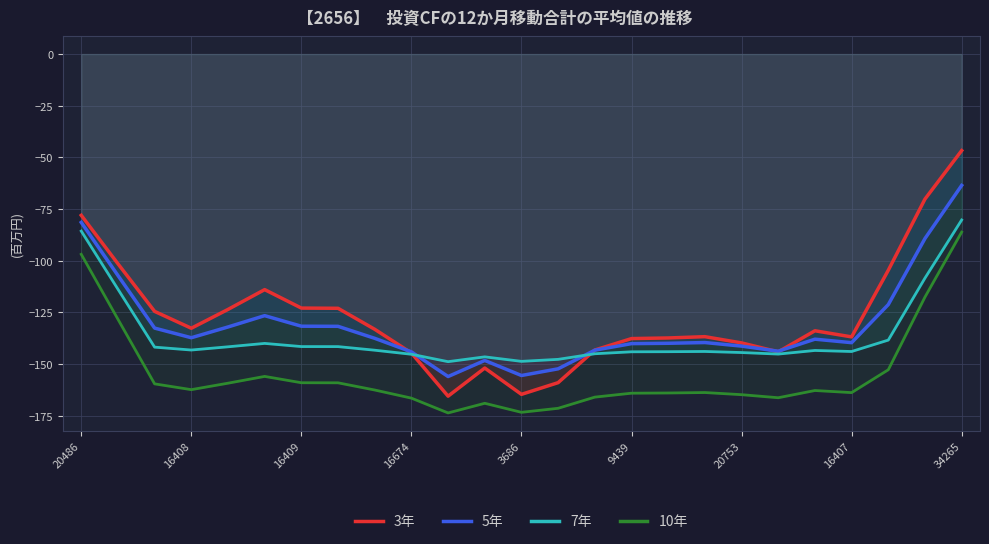

At how many categories does at least one series exceed -128?

10